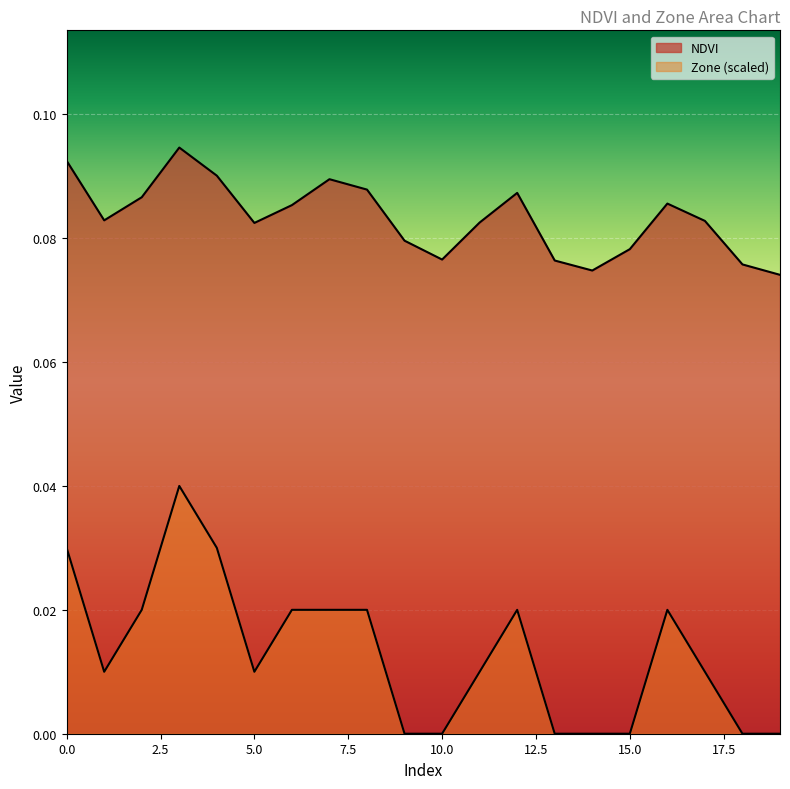

Which category has the lowest value across all series?

9